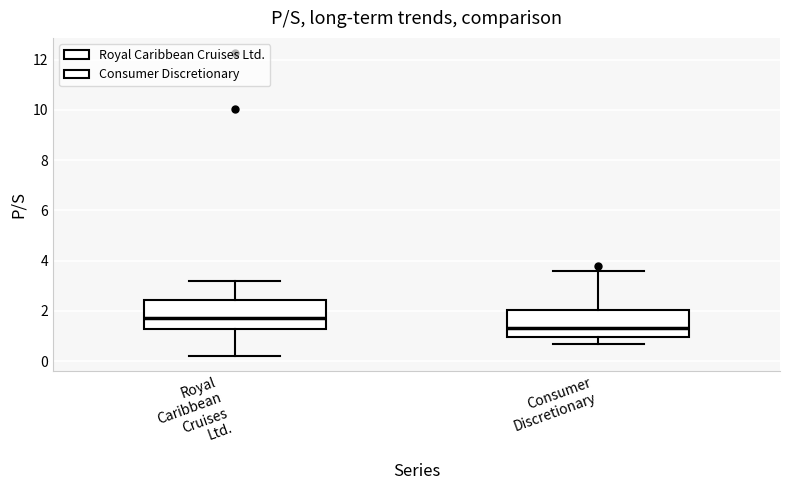

Reading left to right, read every box against the y-axis: the position of its median line, the range the box covers, and the ends of its whiskers. The values are not printed on the chart, so give them approximately, as read against the axis.

Royal Caribbean Cruises Ltd.: median 1.8, box 1.2 to 2.4, whiskers 0.2 to 3.2
Consumer Discretionary: median 1.4, box 1.0 to 2.0, whiskers 0.6 to 3.6